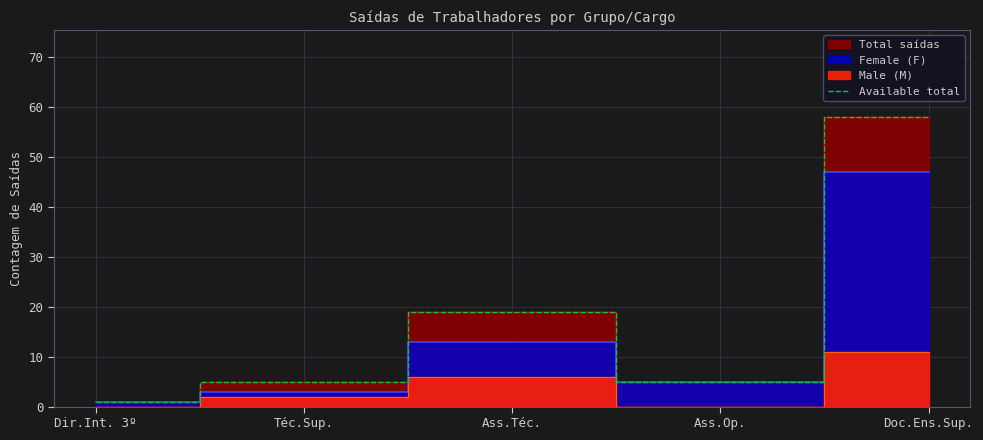

Which label corresponds to the smallest value in the chart?

Dir.Int. 3º